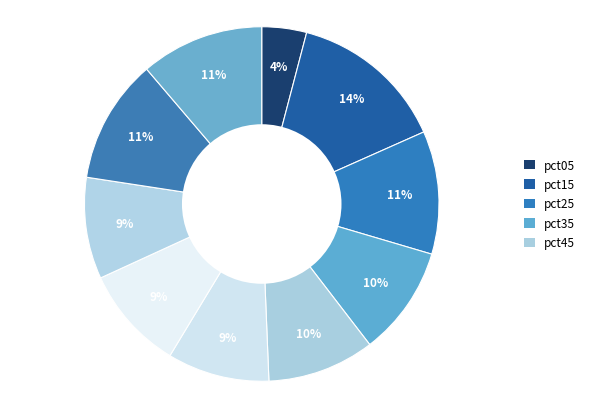

Count the number of slices in the pie.

10